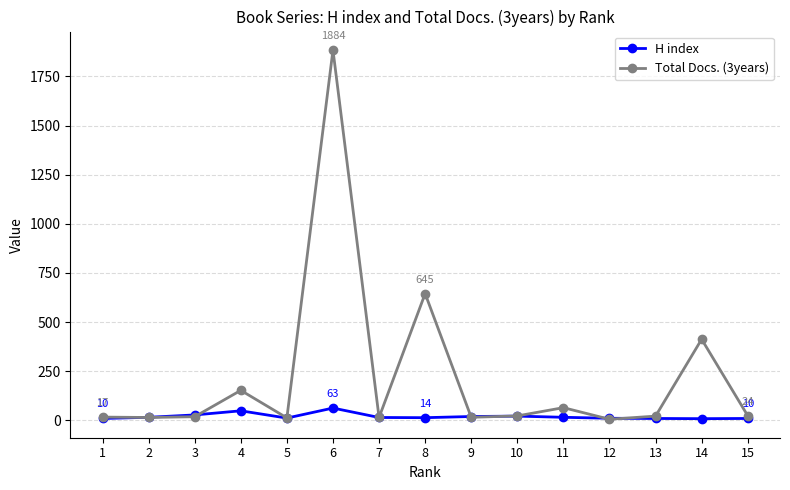

True or false: H index has more than 1 interior local peaks.

True